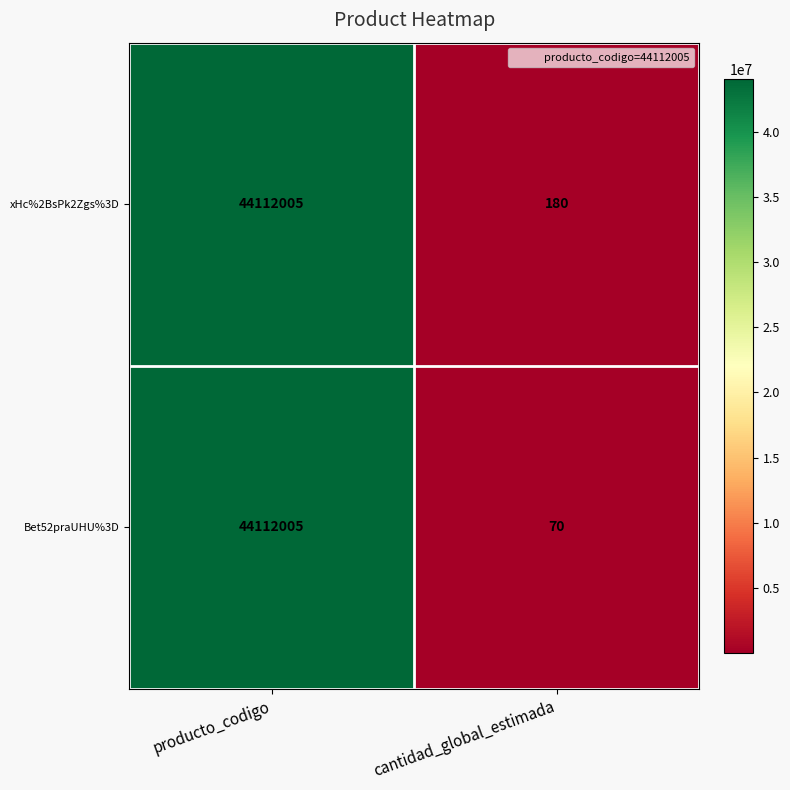

Which series has the largest range (max minus min)?

Bet52praUHU%3D